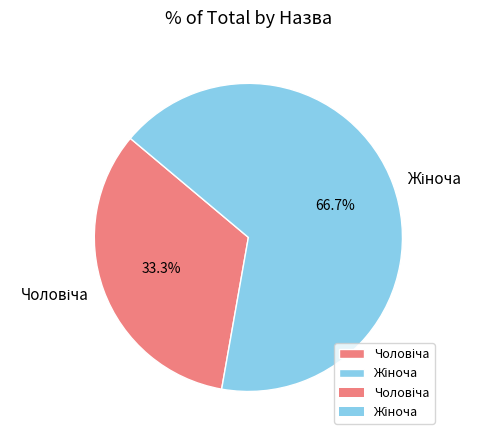

Is there a majority slice in this chart?

Yes